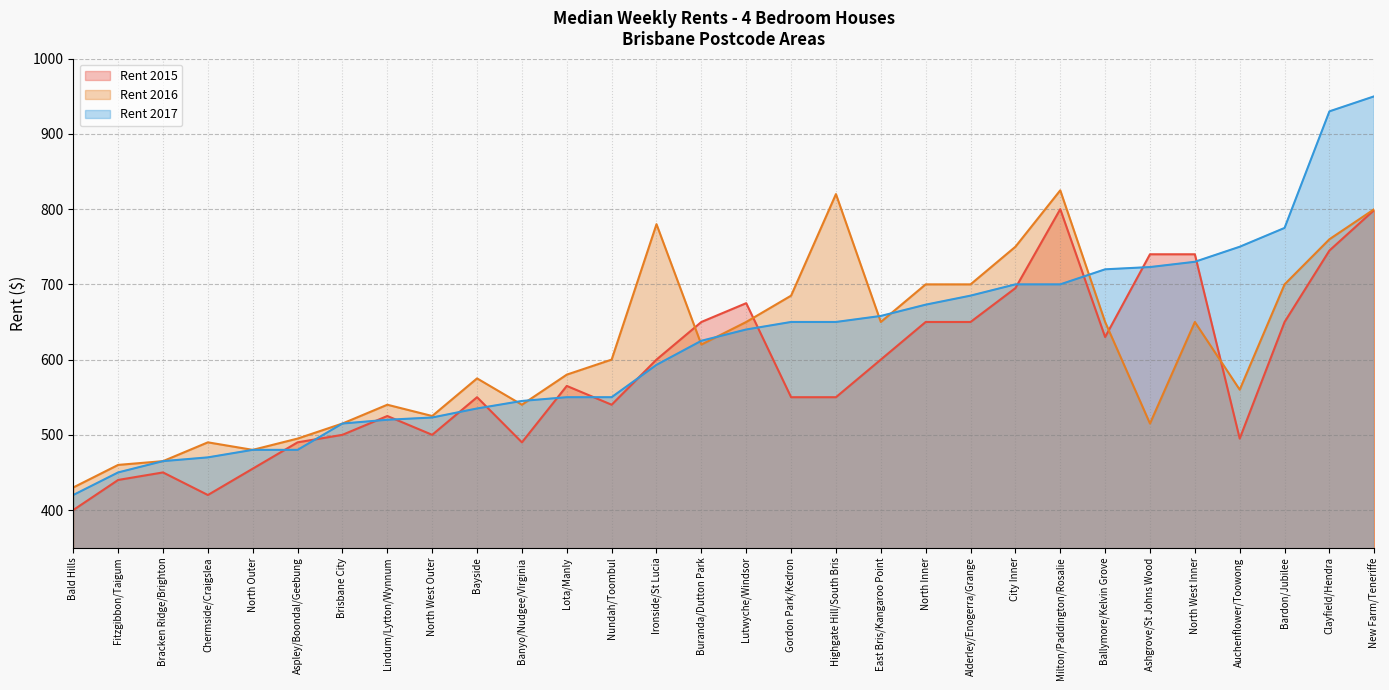

Reading left to right, extract all data points from this chart.

Rent 2015: Brisbane City=500	Bayside=550	Lindum/Lytton/Wynnum=525	Lota/Manly=565	City Inner=695	New Farm/Teneriffe=799	Milton/Paddington/Rosalie=800	Auchenflower/Toowong=495	Ironside/St Lucia=600	Highgate Hill/South Bris=550	Buranda/Dutton Park=650	East Bris/Kangaroo Point=600	North Inner=650	Clayfield/Hendra=745	Nundah/Toombul=540	Lutwyche/Windsor=675	Gordon Park/Kedron=550	Alderley/Enogerra/Grange=650	North Outer=455	Banyo/Nudgee/Virginia=490	Bracken Ridge/Brighton=450	Fitzgibbon/Taigum=440	Chermside/Craigslea=420	Aspley/Boondal/Geebung=490	Bald Hills=400	North West Inner=740	Ballymore/Kelvin Grove=630	Ashgrove/St Johns Wood=740	Bardon/Jubilee=650	North West Outer=500
Rent 2016: Brisbane City=515	Bayside=575	Lindum/Lytton/Wynnum=540	Lota/Manly=580	City Inner=750	New Farm/Teneriffe=800	Milton/Paddington/Rosalie=825	Auchenflower/Toowong=560	Ironside/St Lucia=780	Highgate Hill/South Bris=820	Buranda/Dutton Park=620	East Bris/Kangaroo Point=650	North Inner=700	Clayfield/Hendra=760	Nundah/Toombul=600	Lutwyche/Windsor=650	Gordon Park/Kedron=685	Alderley/Enogerra/Grange=700	North Outer=480	Banyo/Nudgee/Virginia=540	Bracken Ridge/Brighton=465	Fitzgibbon/Taigum=460	Chermside/Craigslea=490	Aspley/Boondal/Geebung=495	Bald Hills=430	North West Inner=650	Ballymore/Kelvin Grove=650	Ashgrove/St Johns Wood=515	Bardon/Jubilee=700	North West Outer=525
Rent 2017: Brisbane City=515	Bayside=535	Lindum/Lytton/Wynnum=520	Lota/Manly=550	City Inner=700	New Farm/Teneriffe=950	Milton/Paddington/Rosalie=700	Auchenflower/Toowong=750	Ironside/St Lucia=593	Highgate Hill/South Bris=650	Buranda/Dutton Park=625	East Bris/Kangaroo Point=658	North Inner=673	Clayfield/Hendra=930	Nundah/Toombul=550	Lutwyche/Windsor=640	Gordon Park/Kedron=650	Alderley/Enogerra/Grange=685	North Outer=480	Banyo/Nudgee/Virginia=545	Bracken Ridge/Brighton=465	Fitzgibbon/Taigum=450	Chermside/Craigslea=470	Aspley/Boondal/Geebung=480	Bald Hills=420	North West Inner=730	Ballymore/Kelvin Grove=720	Ashgrove/St Johns Wood=723	Bardon/Jubilee=775	North West Outer=523